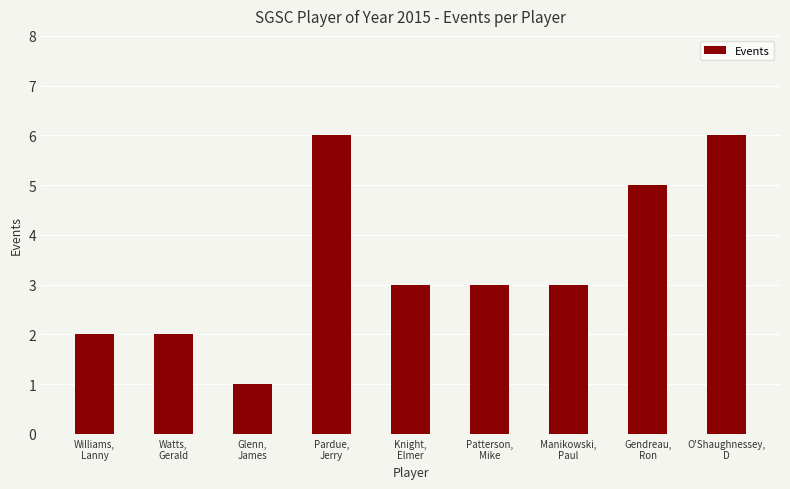

What is the minimum value shown in the chart?

1